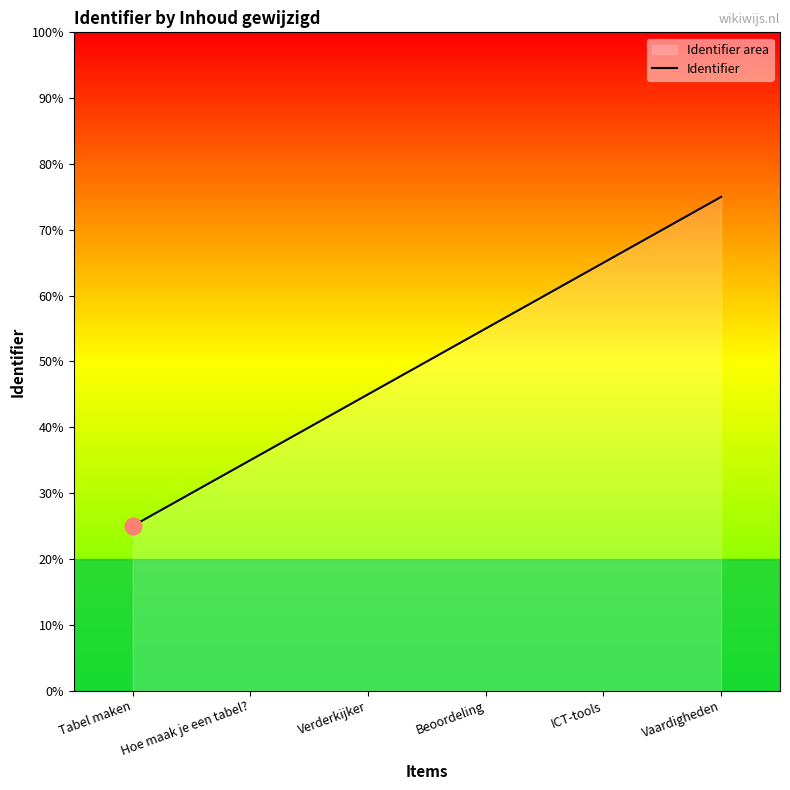

How many lines are shown in the chart?

1